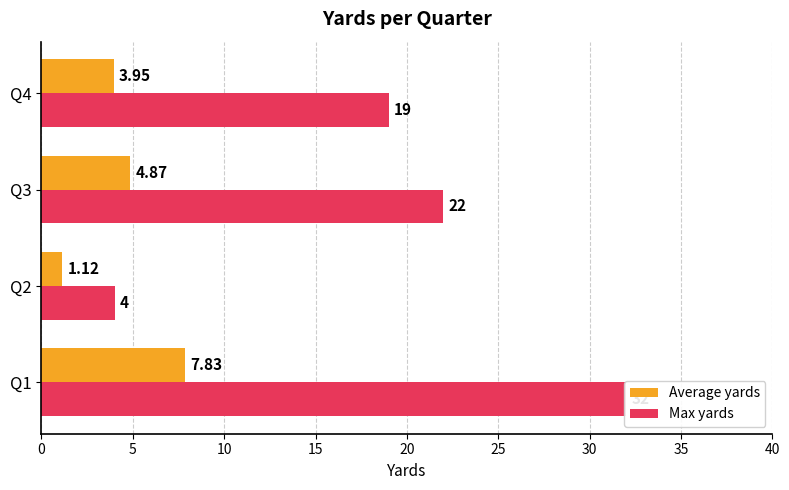

What is the sum of the Max yards values at Q2 and Q4?

23.0